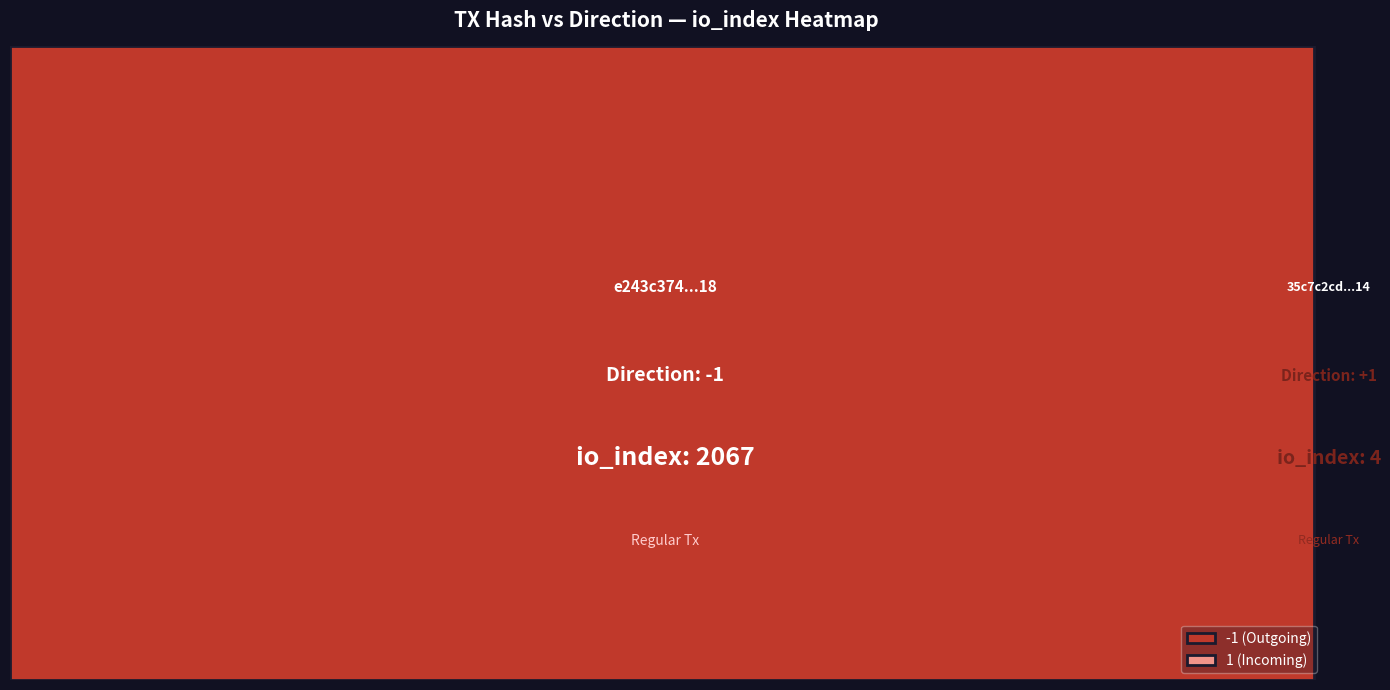

What is the maximum value shown in the chart?

2067